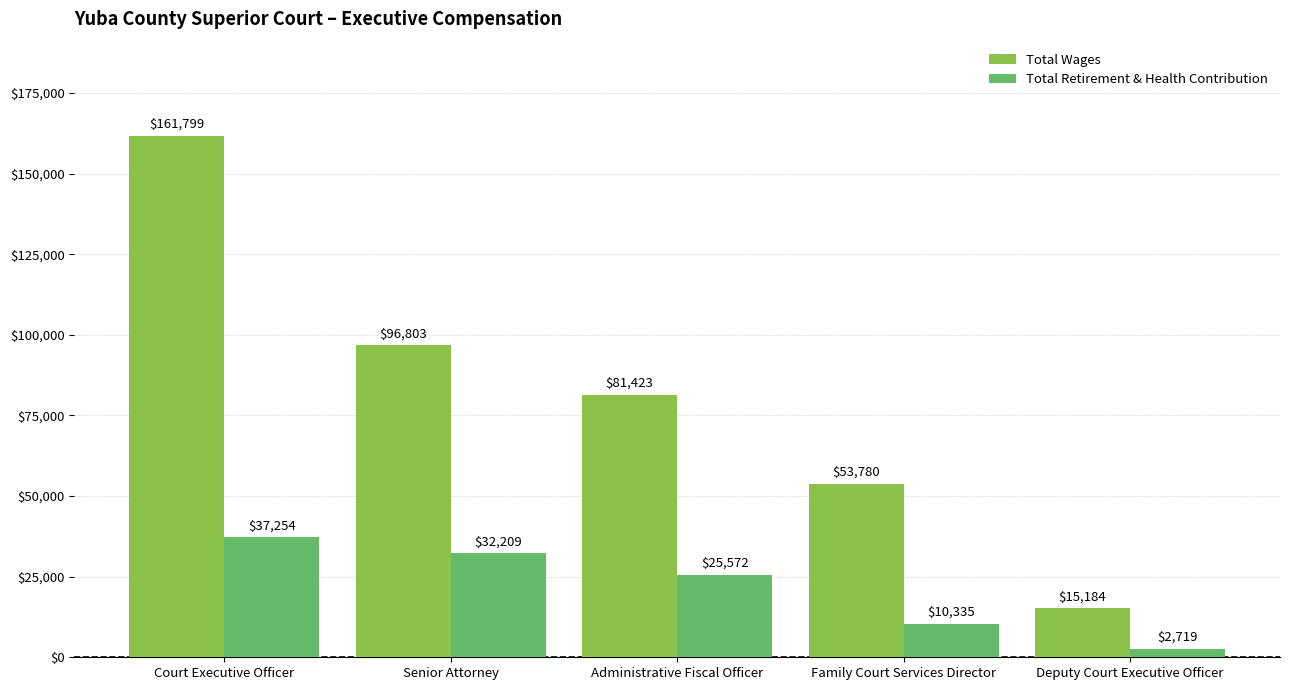

What is the difference between the highest and lowest values at Deputy Court Executive Officer?

12465